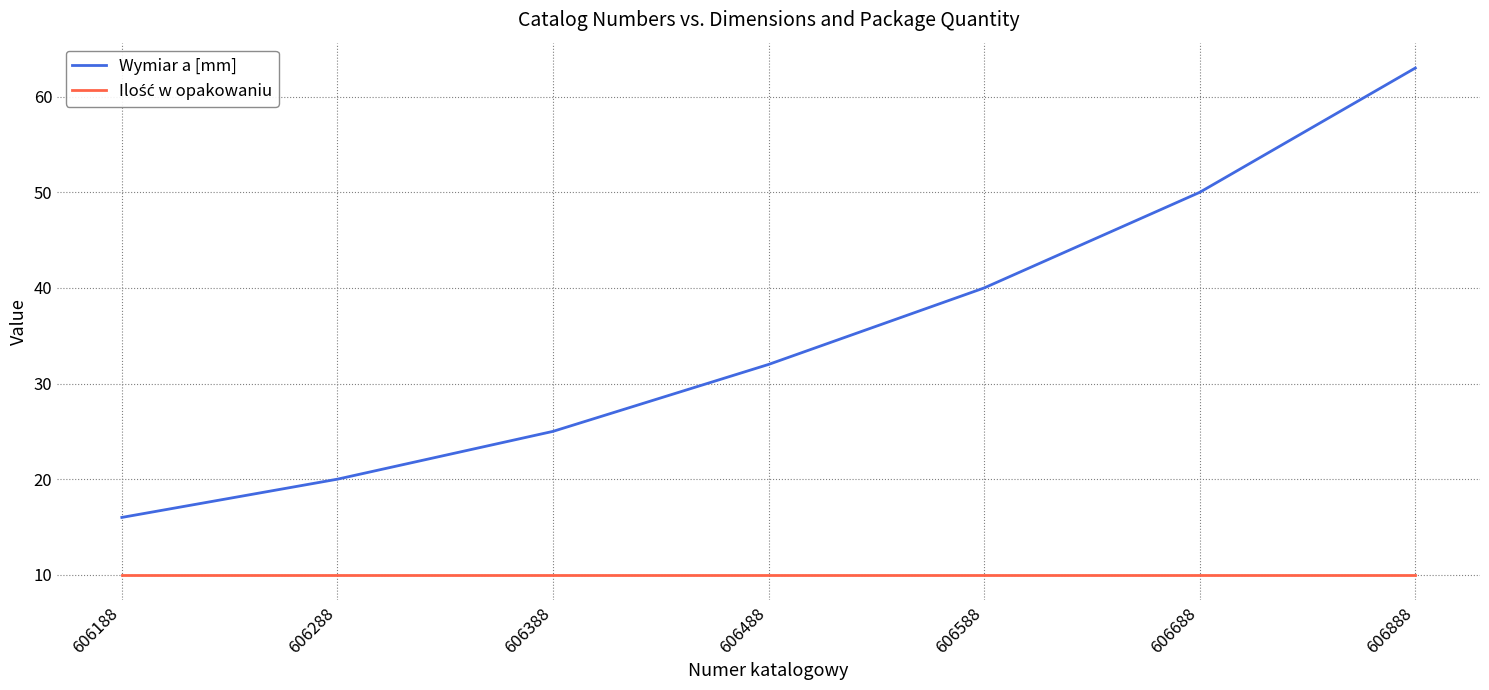

The Wymiar a [mm] series shows 34 at 606388. True or false?

False